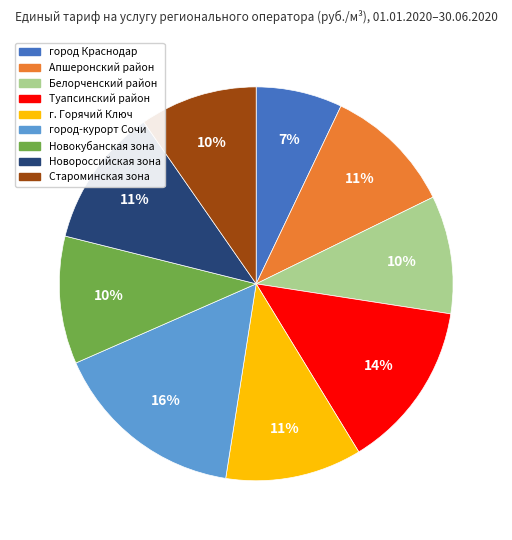

Count the number of slices in the pie.

9